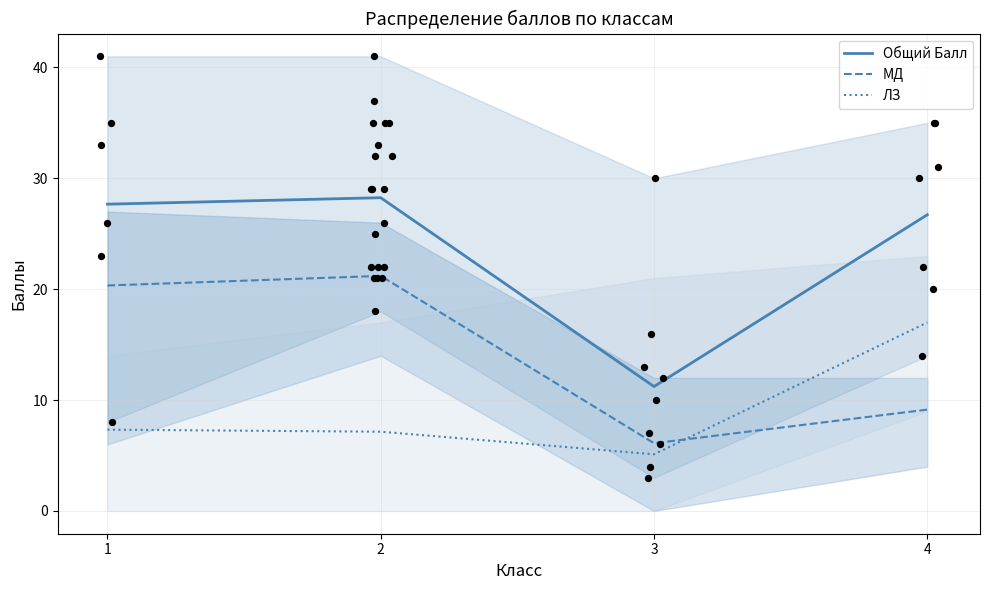

Which series reaches the minimum Y coordinate?

ЛЗ